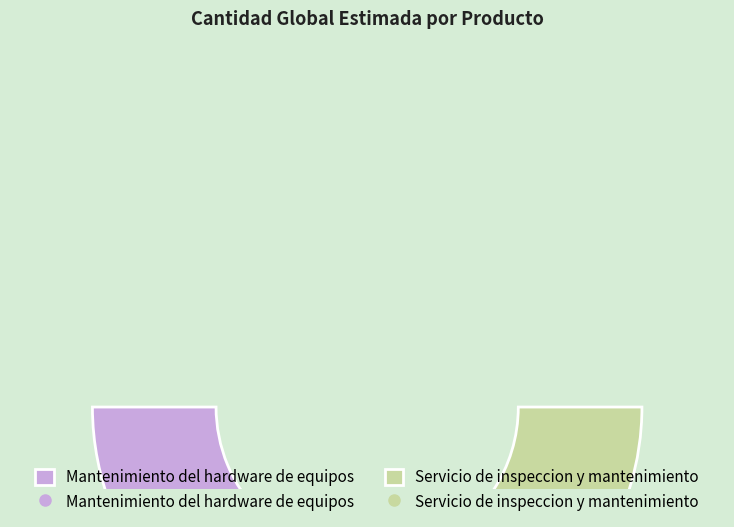

Count the number of slices in the pie.

2